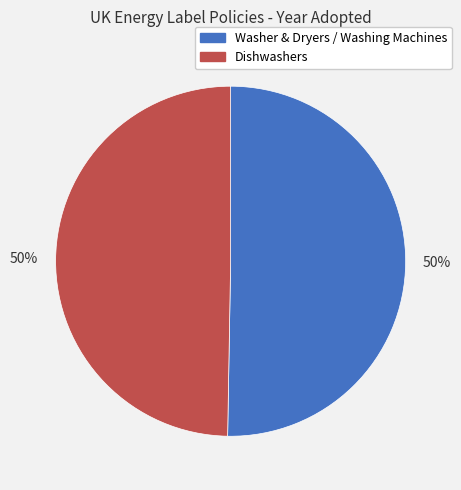

To the nearest percent, what is the average slice percentage?

50%